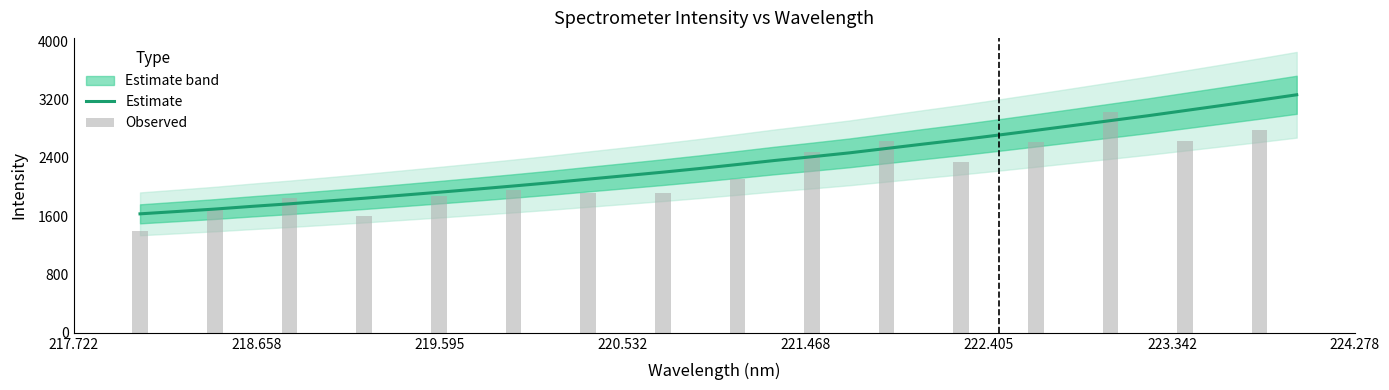

Does the chart contain any negative values?

No